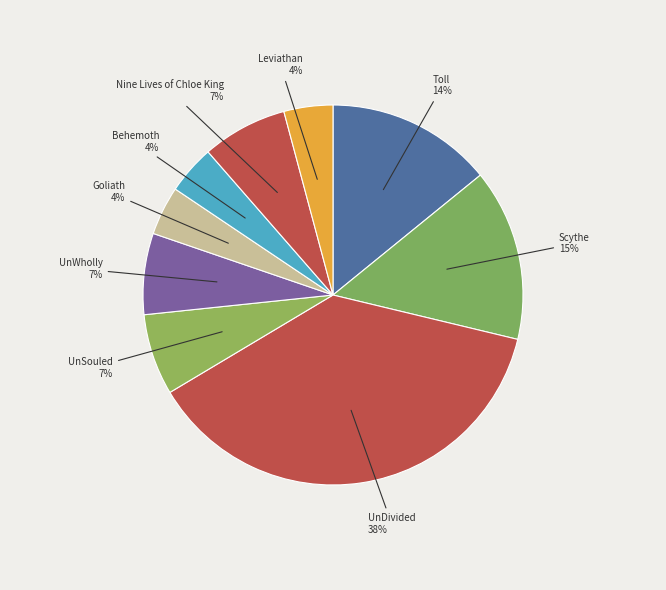

To the nearest percent, what is the difference between the largest and smallest slice percentages?

34%